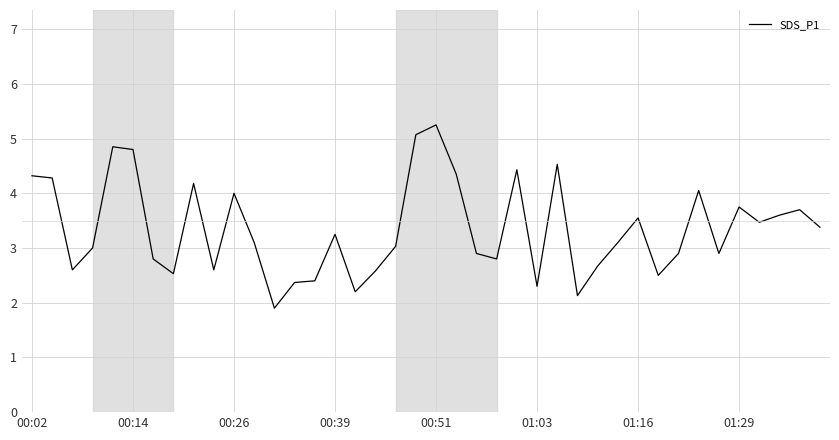

What is the minimum value shown in the chart?

1.9